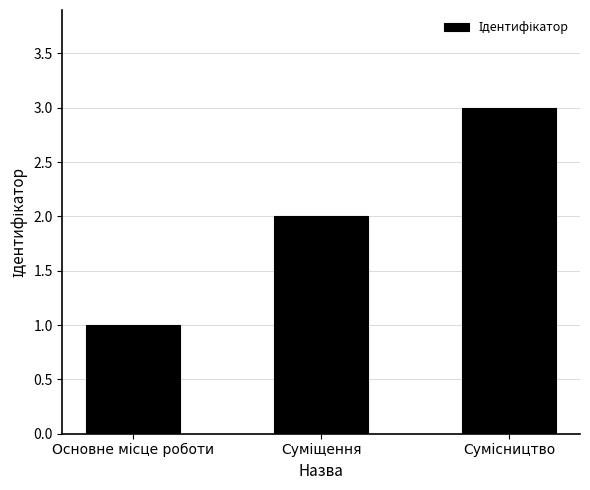

What is the sum of all values?

6